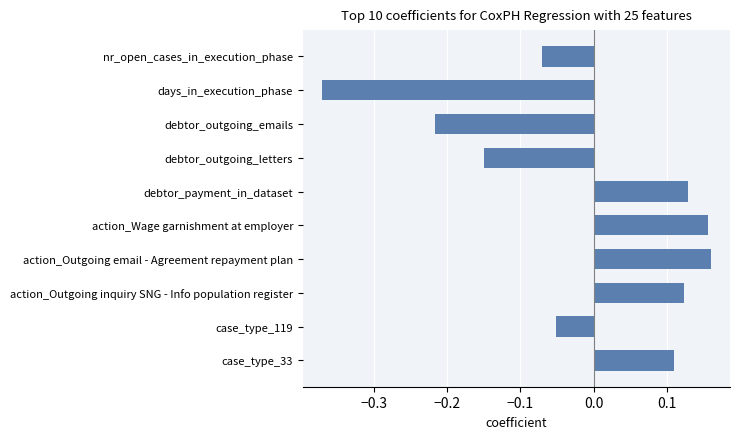

How many data points are less than 0?

5